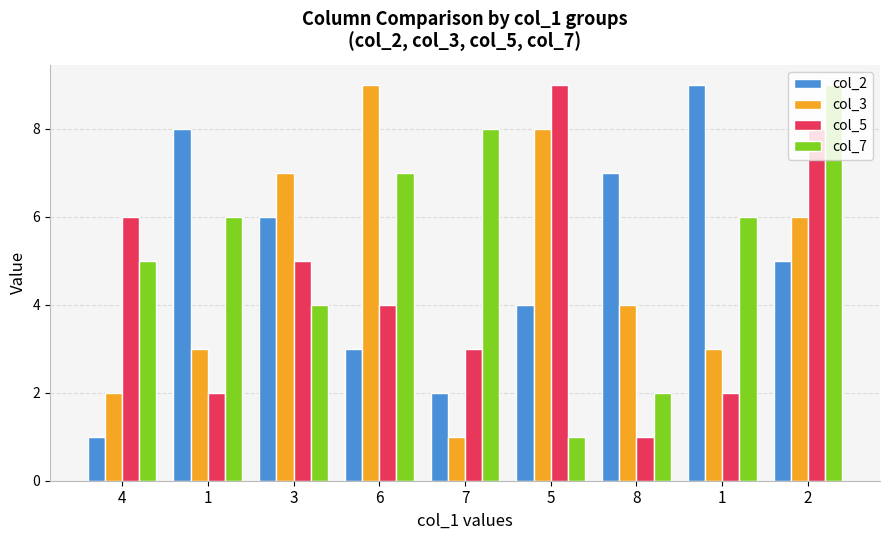

Which has a higher value, 2 or 6?

2